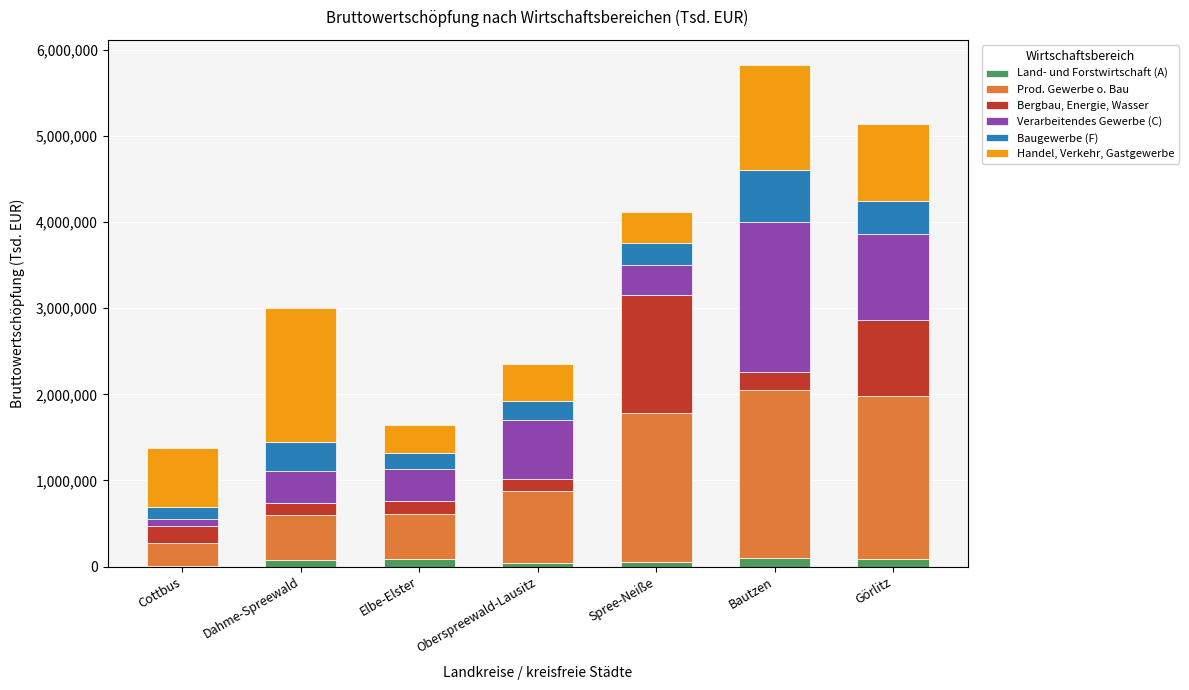

Which series has the largest range (max minus min)?

Prod. Gewerbe o. Bau